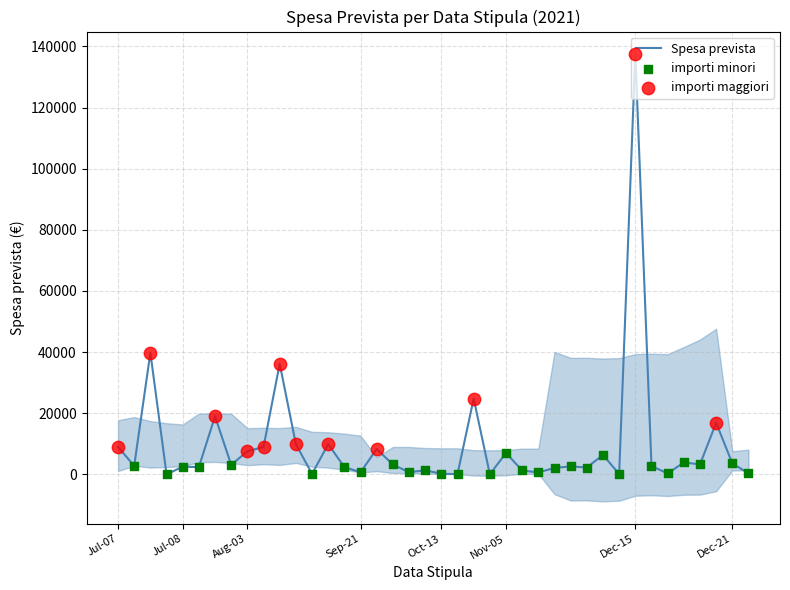

Which category has the highest value in the Spesa prevista series?

Dec-15